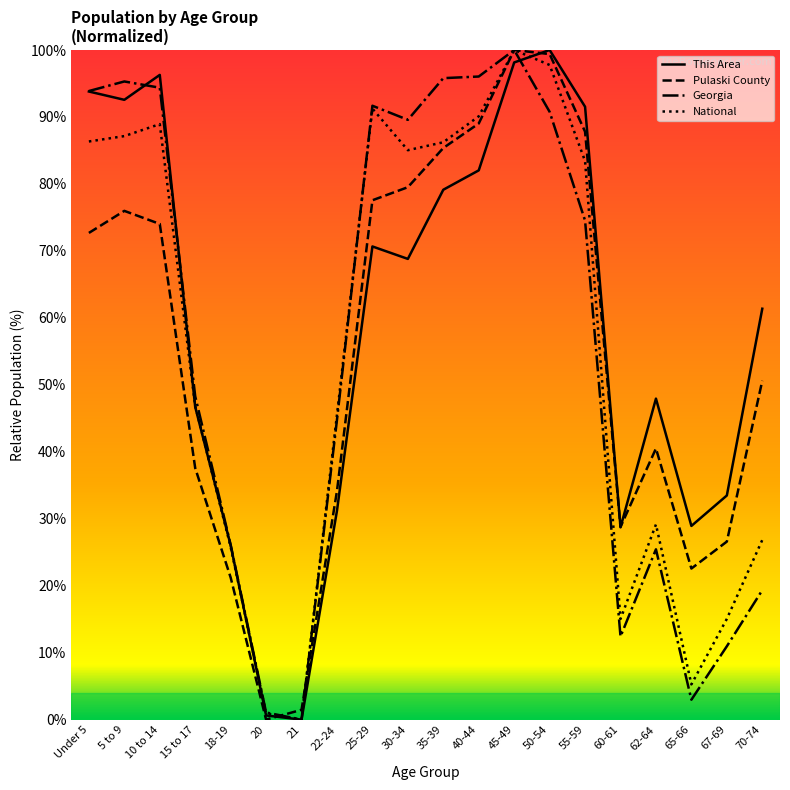

True or false: Georgia has a value of 0.0 at 21.

True